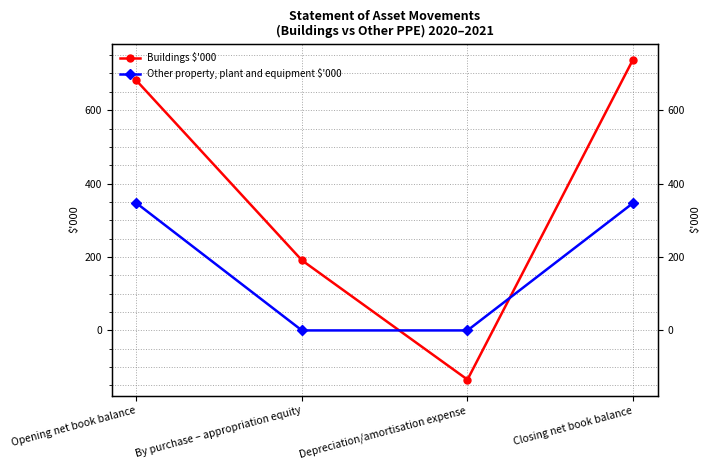

List the series in order of their peak value, highest first.

Buildings $'000, Other property, plant and equipment $'000